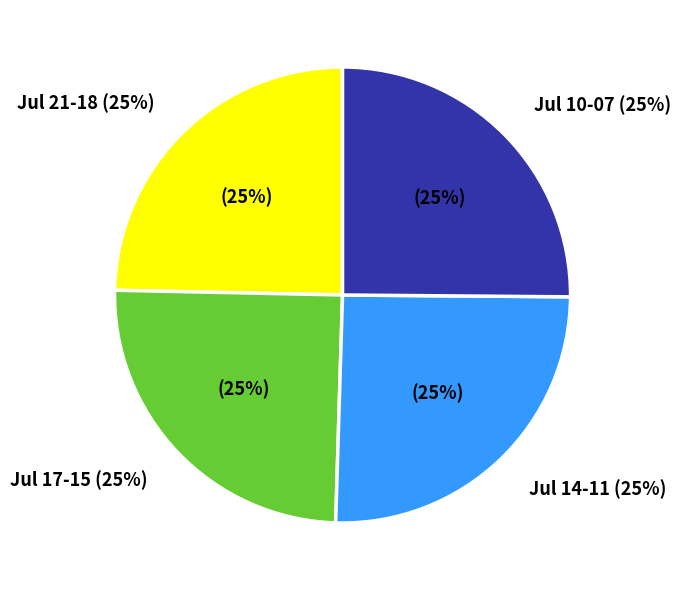

Between 2025-07-08 and 2025-07-07, which is larger?

2025-07-08